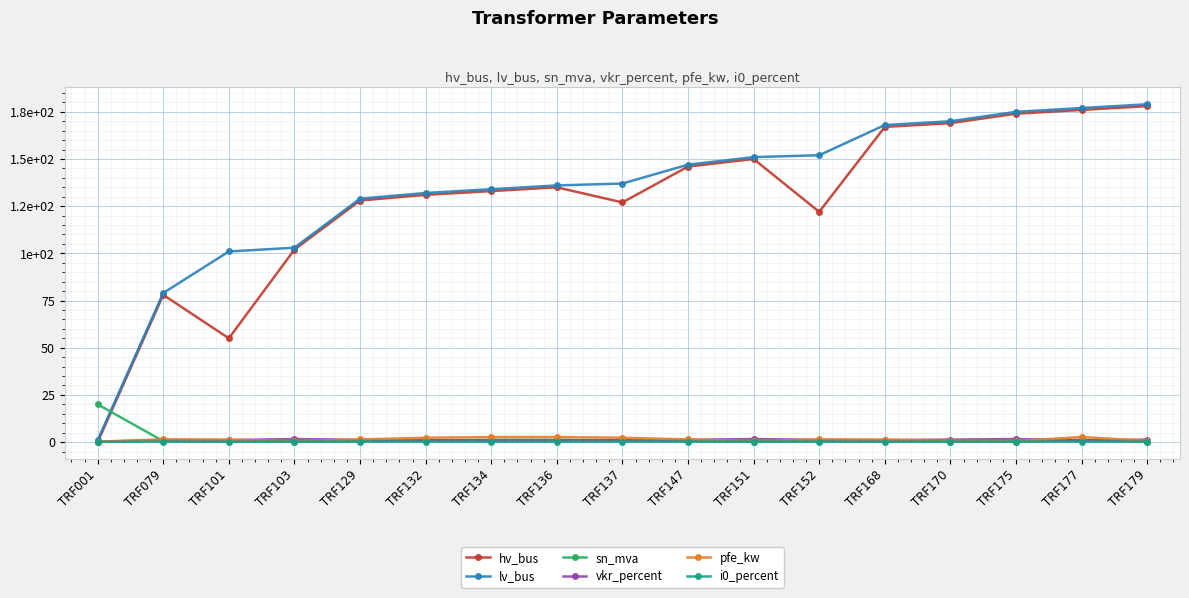

Rank the series at TRF175 from highest to lowest value.

lv_bus, hv_bus, vkr_percent, pfe_kw, i0_percent, sn_mva